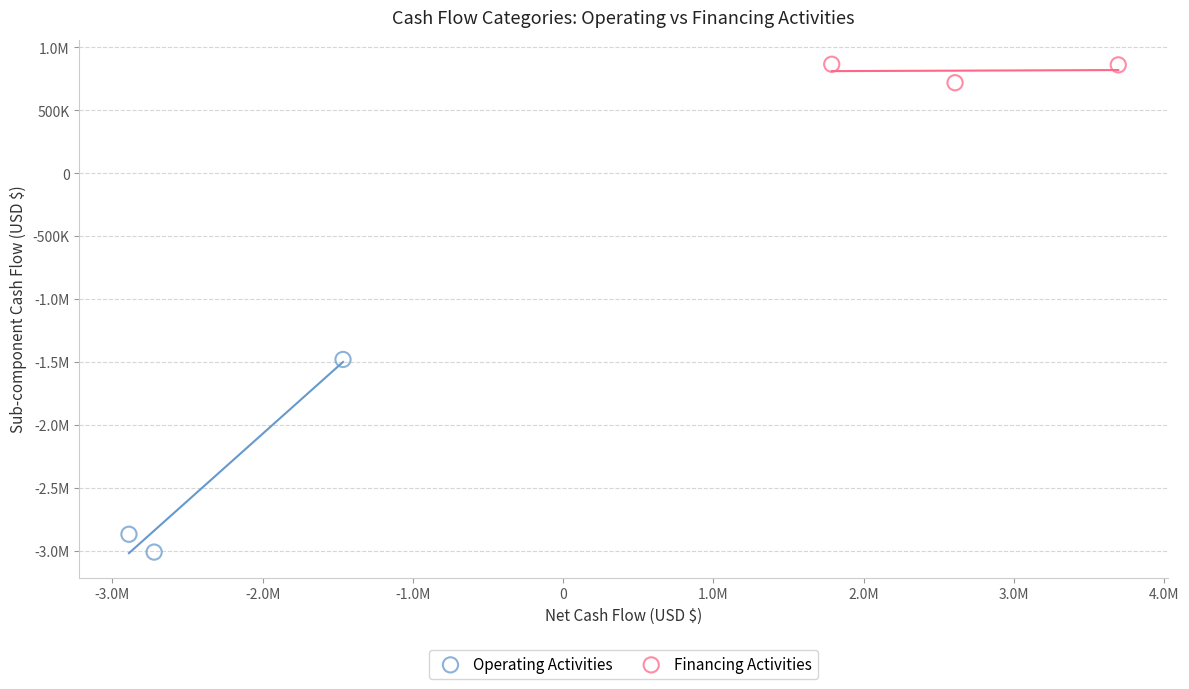

What are all the series names shown in the legend?

Operating Activities, Financing Activities